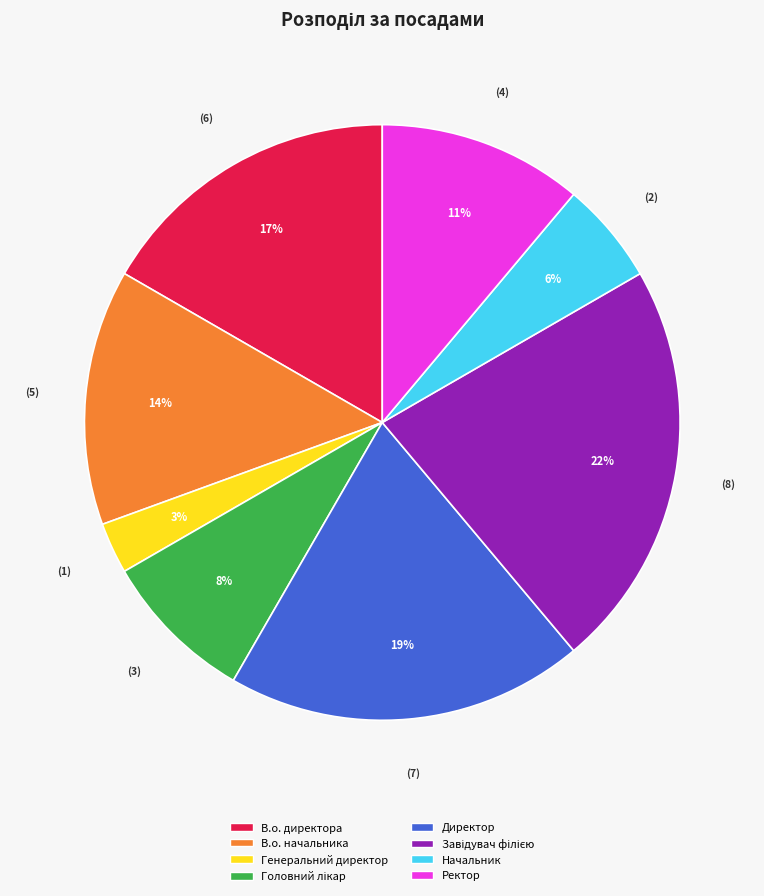

Between Генеральний директор and В.о. директора, which is larger?

В.о. директора